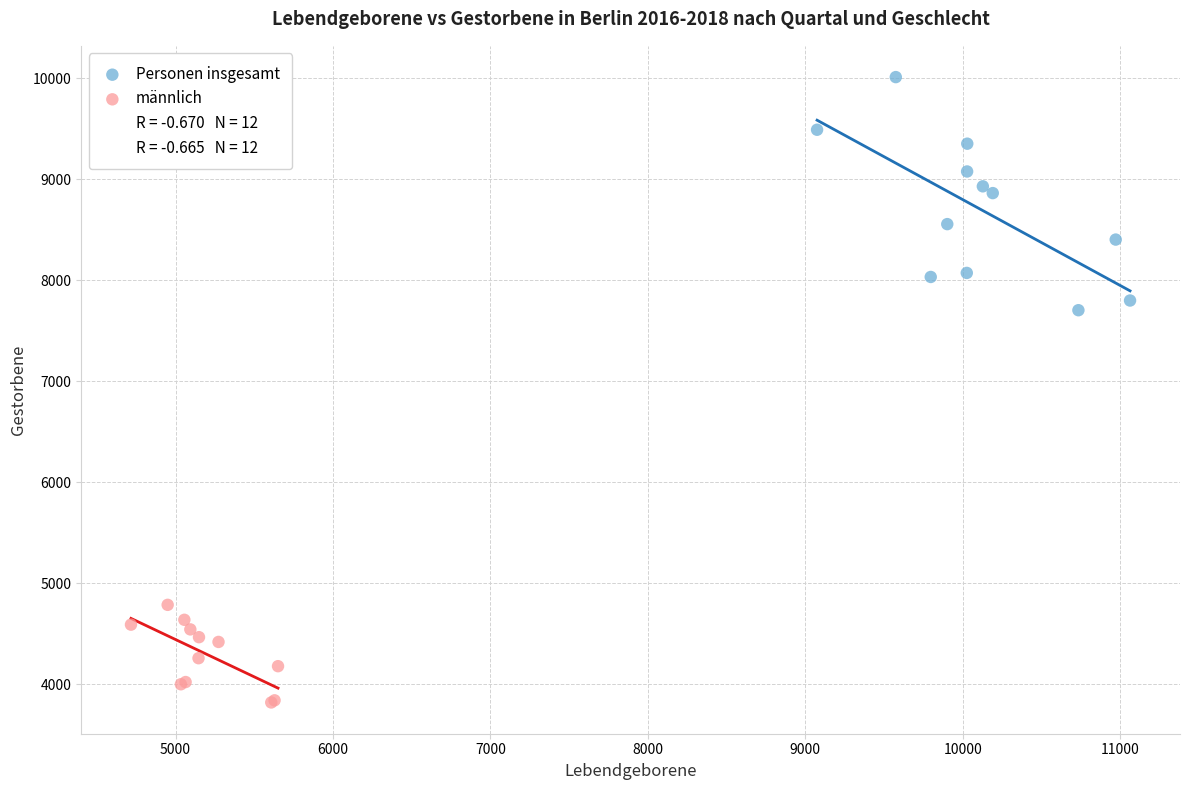

Which series reaches the minimum Y coordinate?

männlich